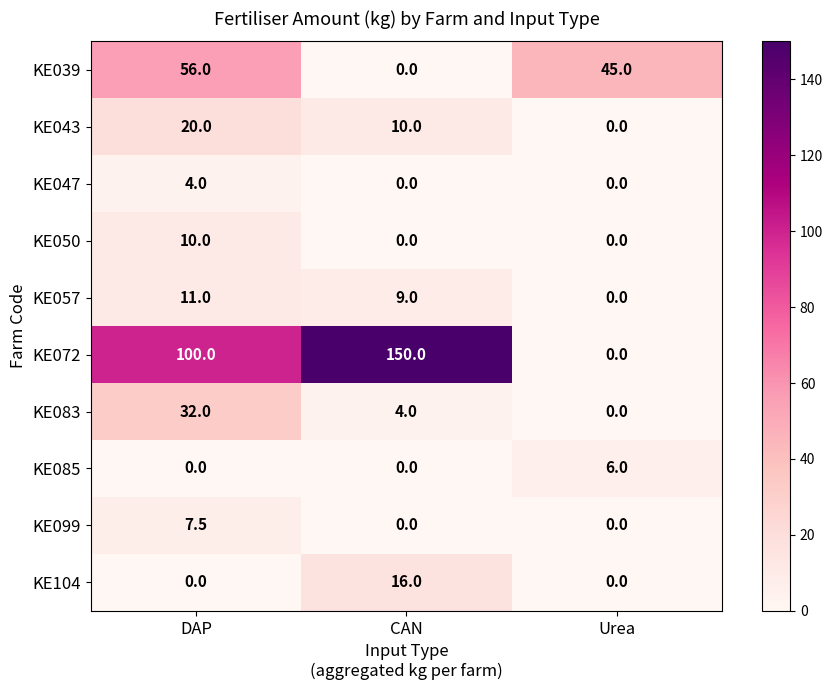

Which series has the largest range (max minus min)?

KE072